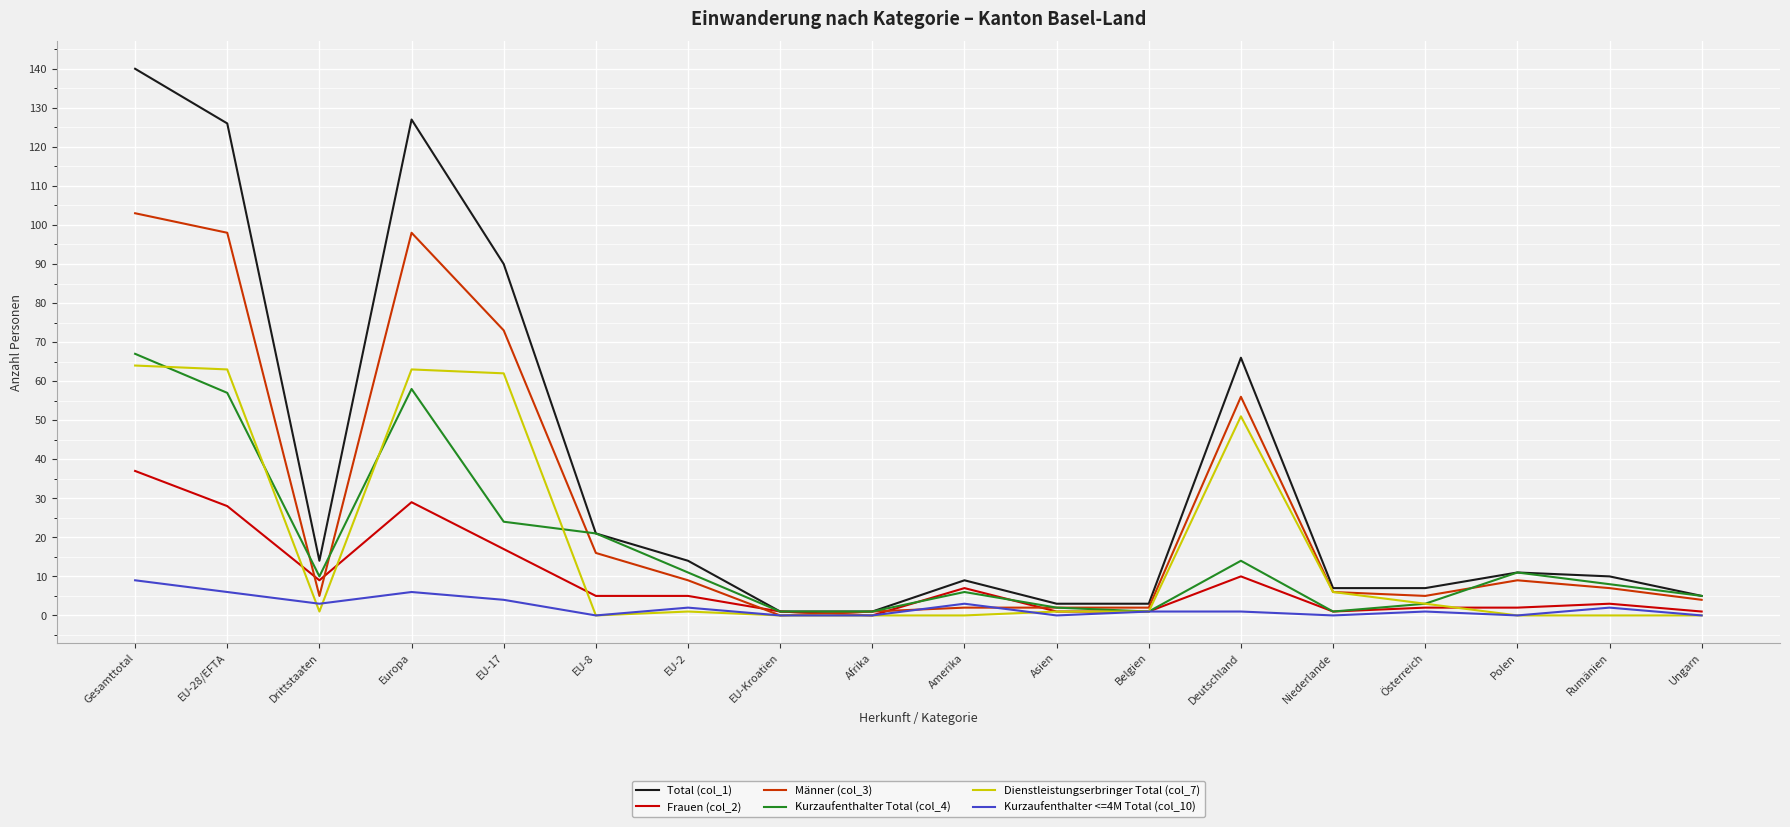

What is the difference between the maximum and second lowest values in the Kurzaufenthalter Total (col_4) series?

66